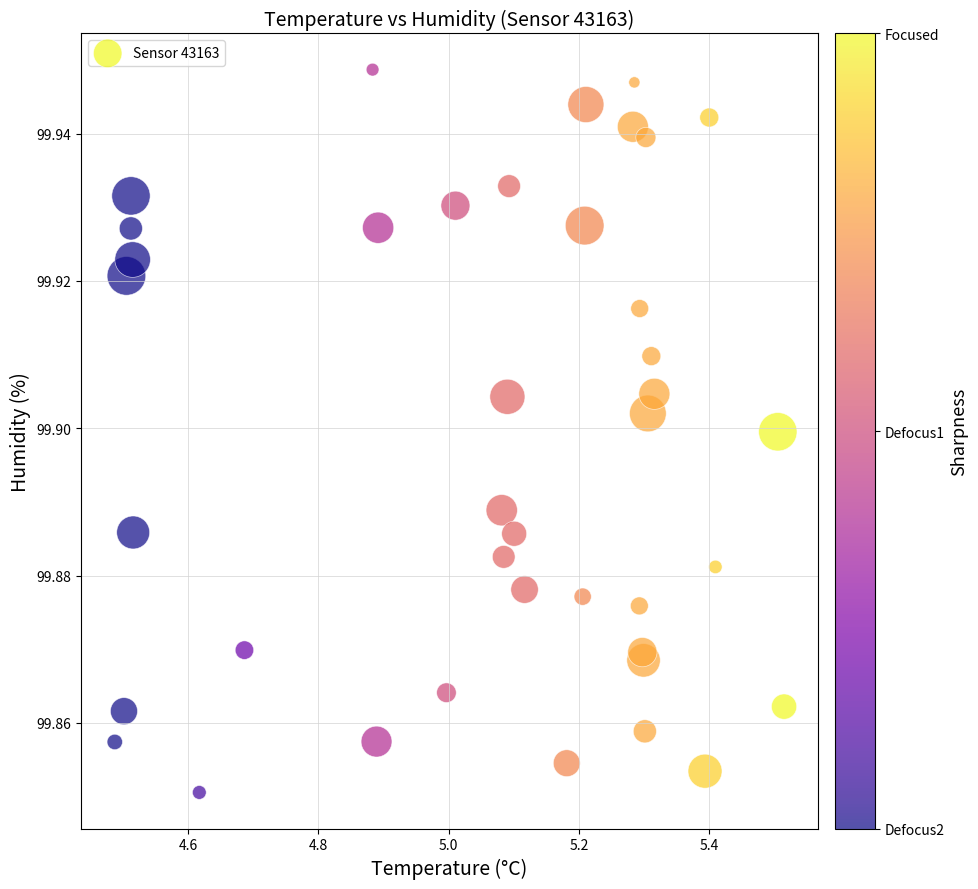

Count the number of points in this scatter plot.

40